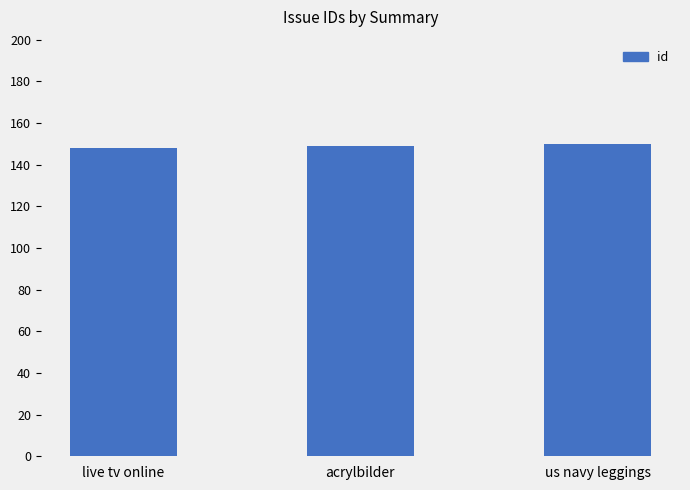

Reading left to right, list all the values displayed in this chart.

live tv online=148	acrylbilder=149	us navy leggings=150